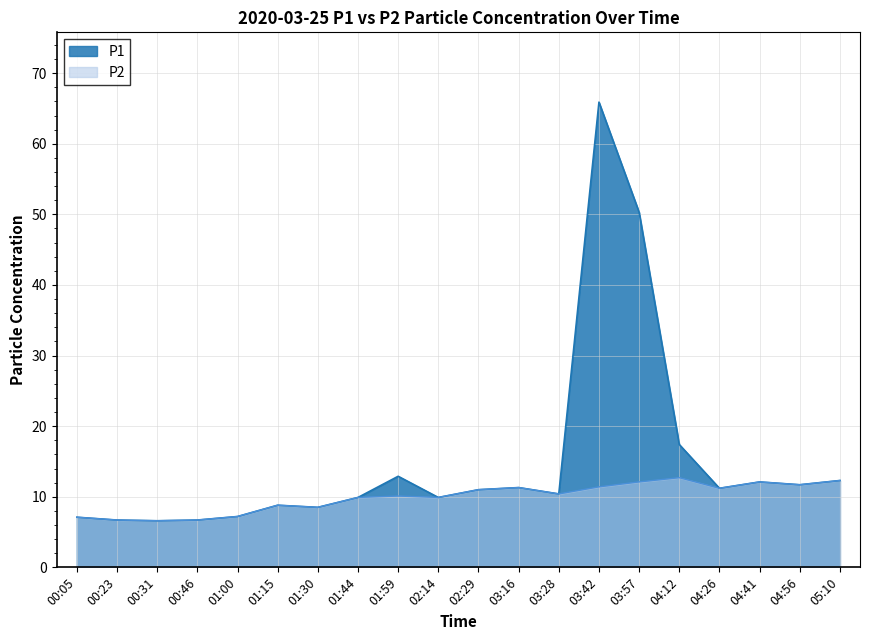

What position from the right is 01:59?

12